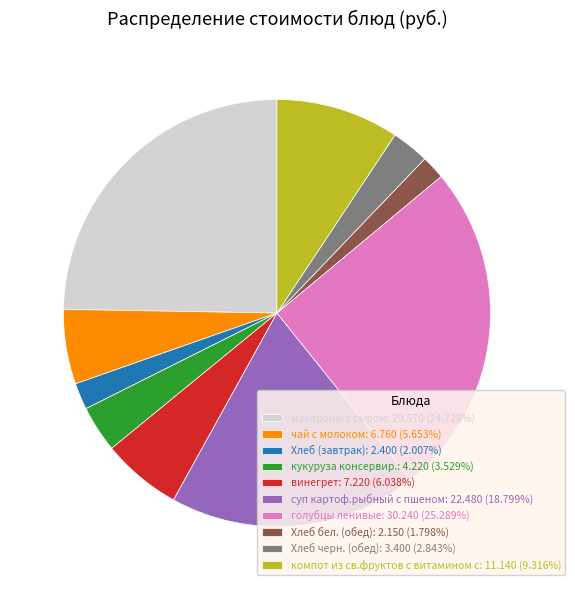

Approximately how many times larger is the value at макароны с сыром: 29.570 (24.728%) compared to Хлеб бел. (обед): 2.150 (1.798%)?

13.8